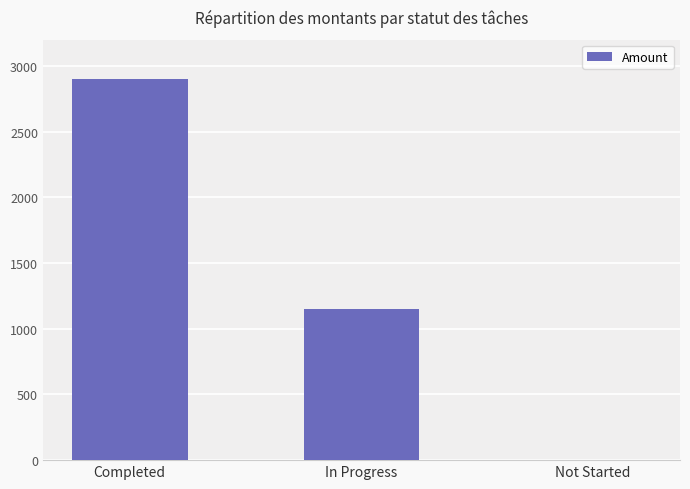

Which has a higher value, In Progress or Not Started?

In Progress